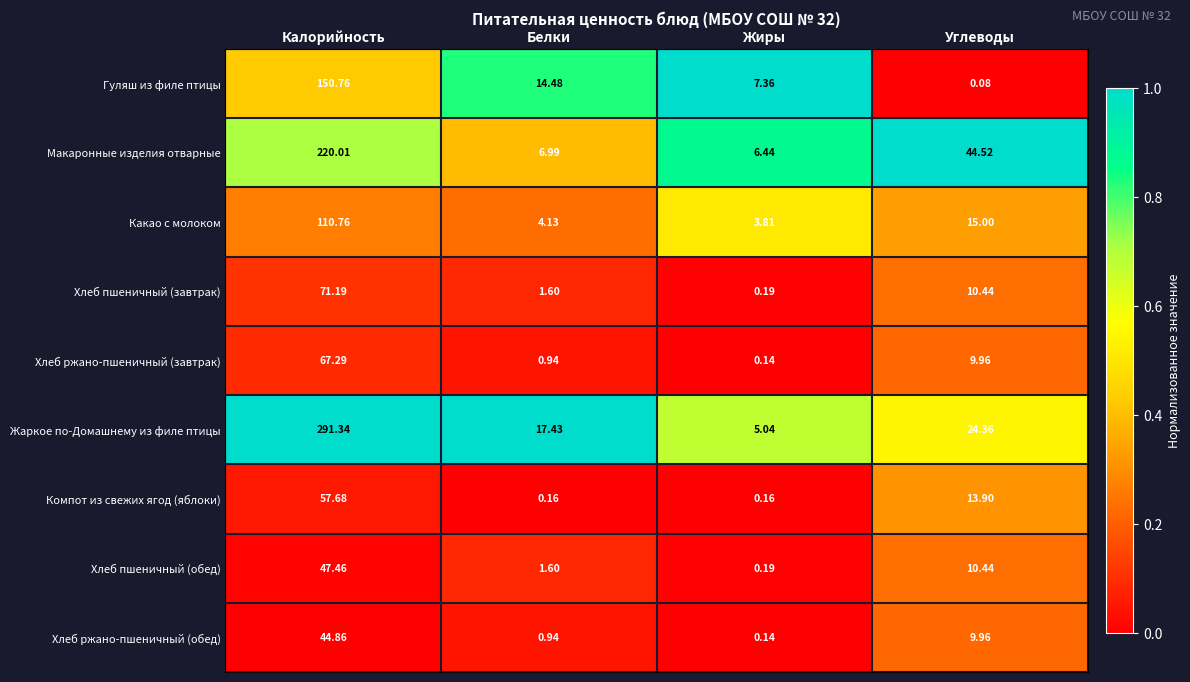

What is the total value across all series at Белки?

48.3